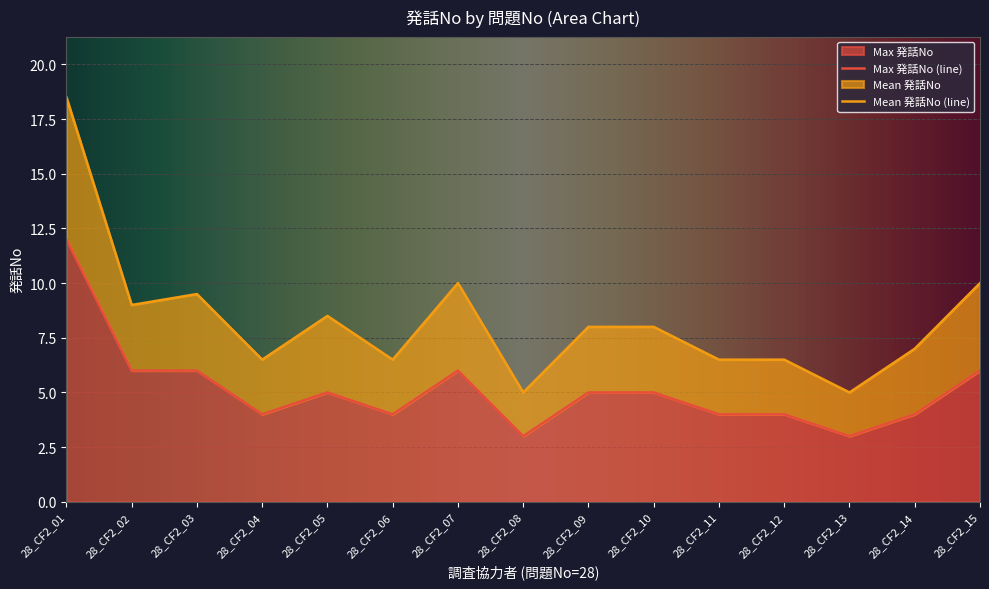

What is the approximate value of Mean 発話No at 28_CF2_12?

6.5